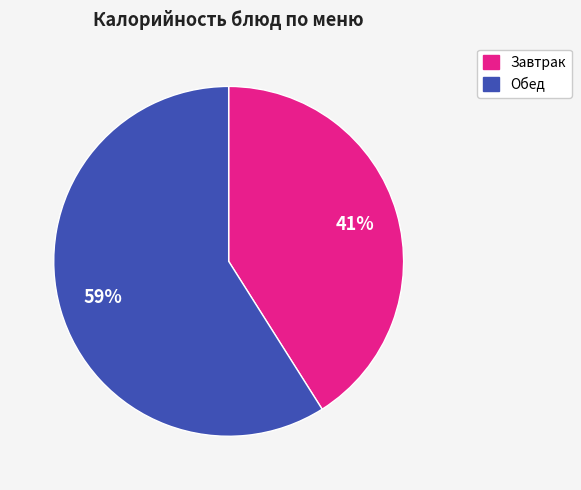

Does any single category account for the majority?

Yes